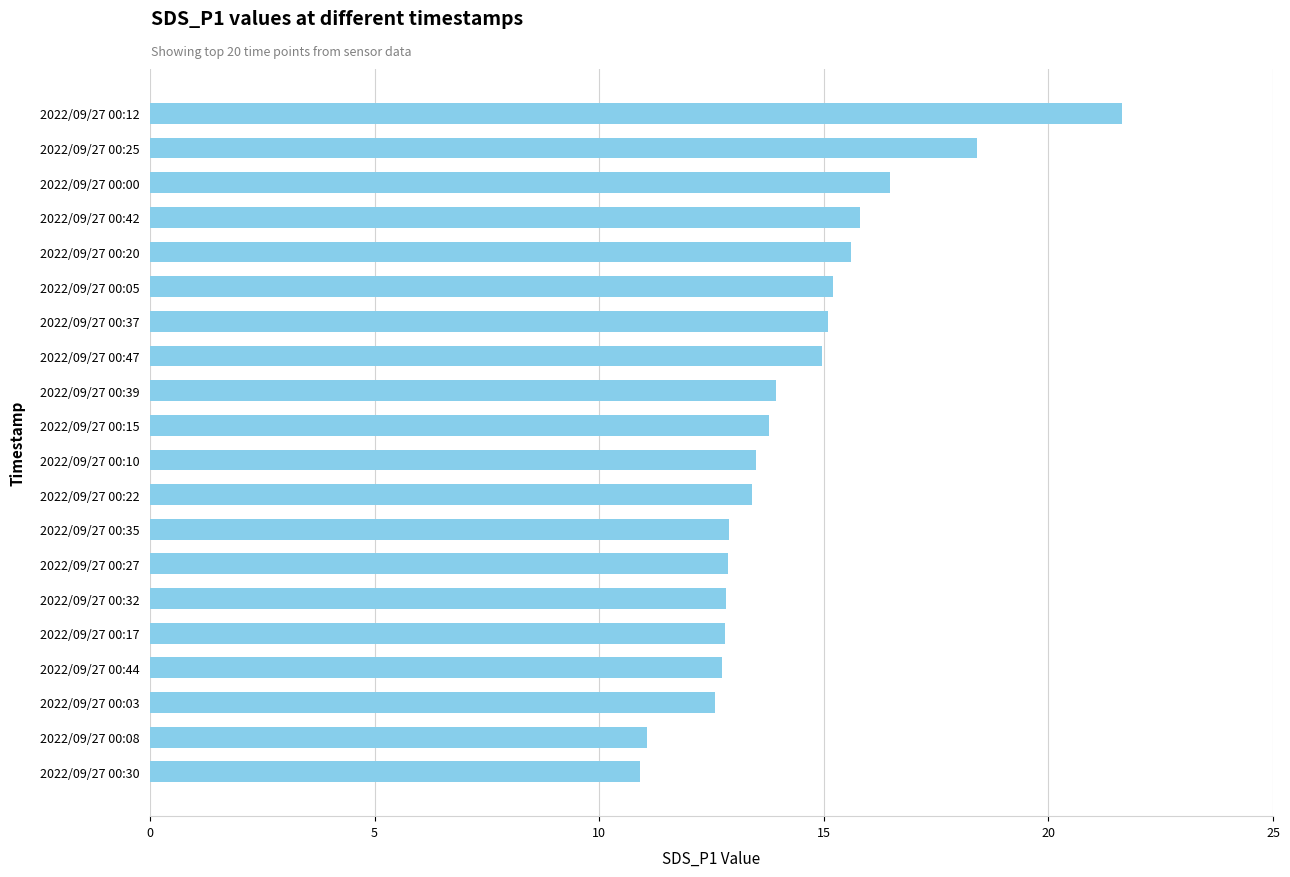

What is the ratio of the value at 2022/09/27 00:30 to the value at 2022/09/27 00:15?

0.8